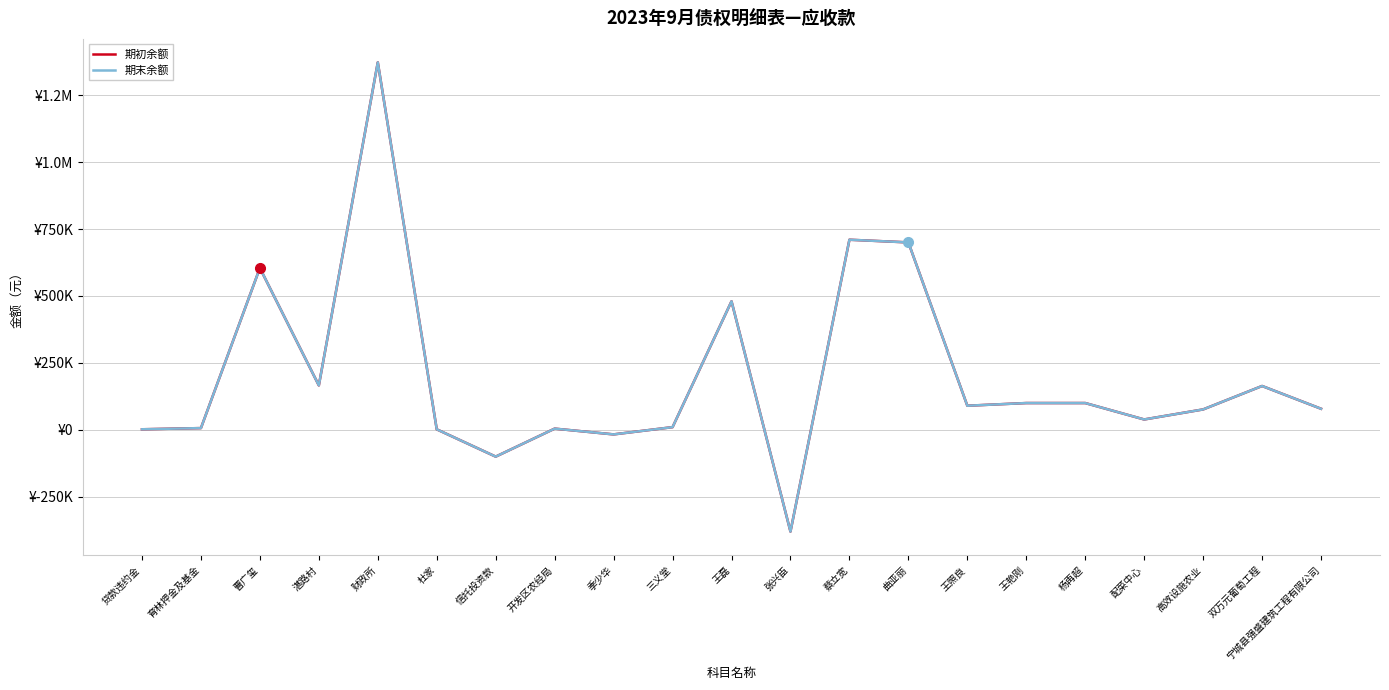

The 期初余额 series shows 710000.0 at 蔡立宽. True or false?

True